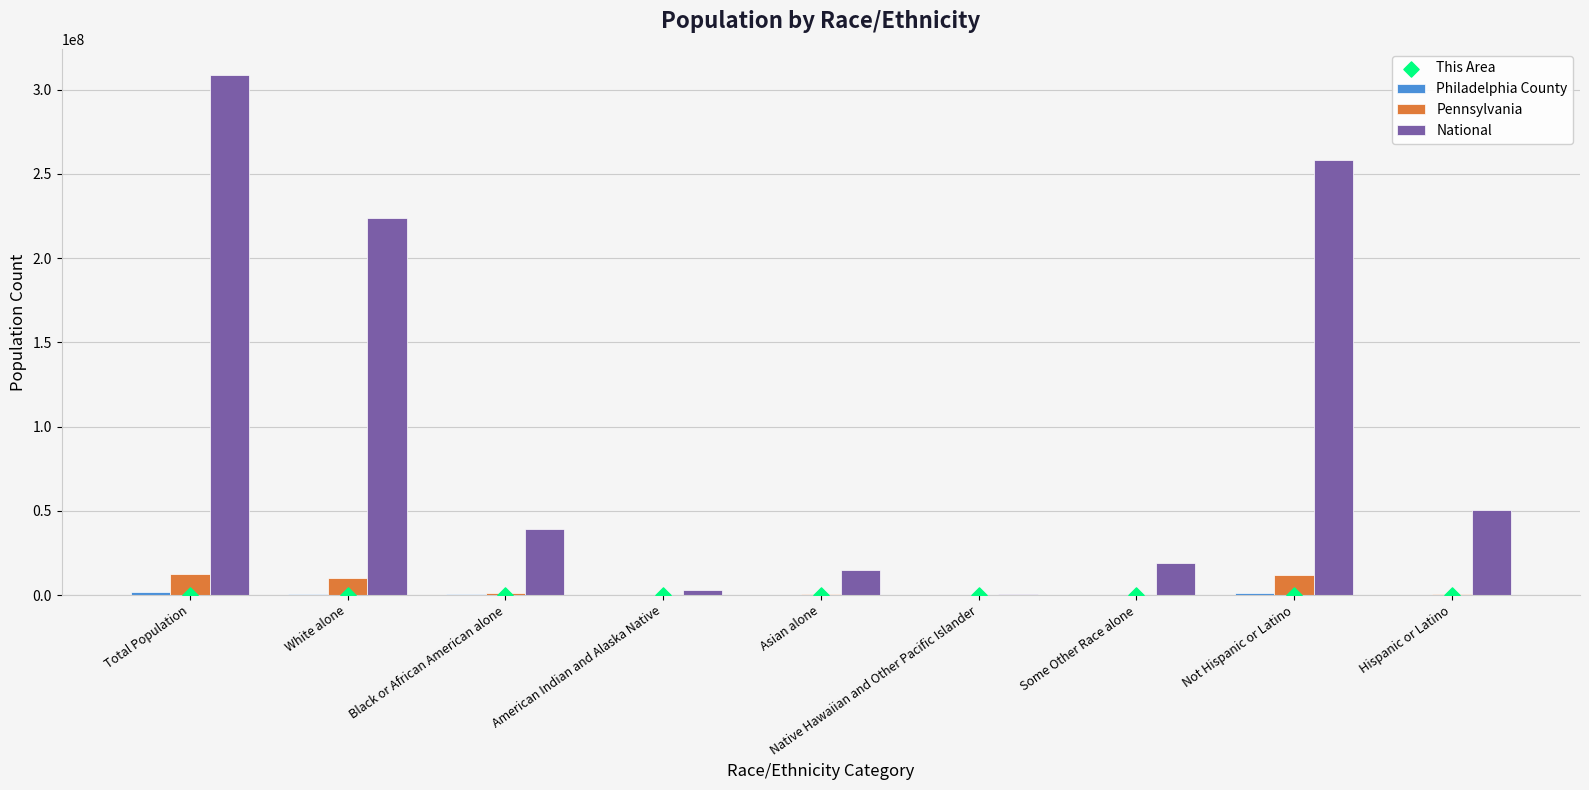

Which series has the largest total across all categories?

National